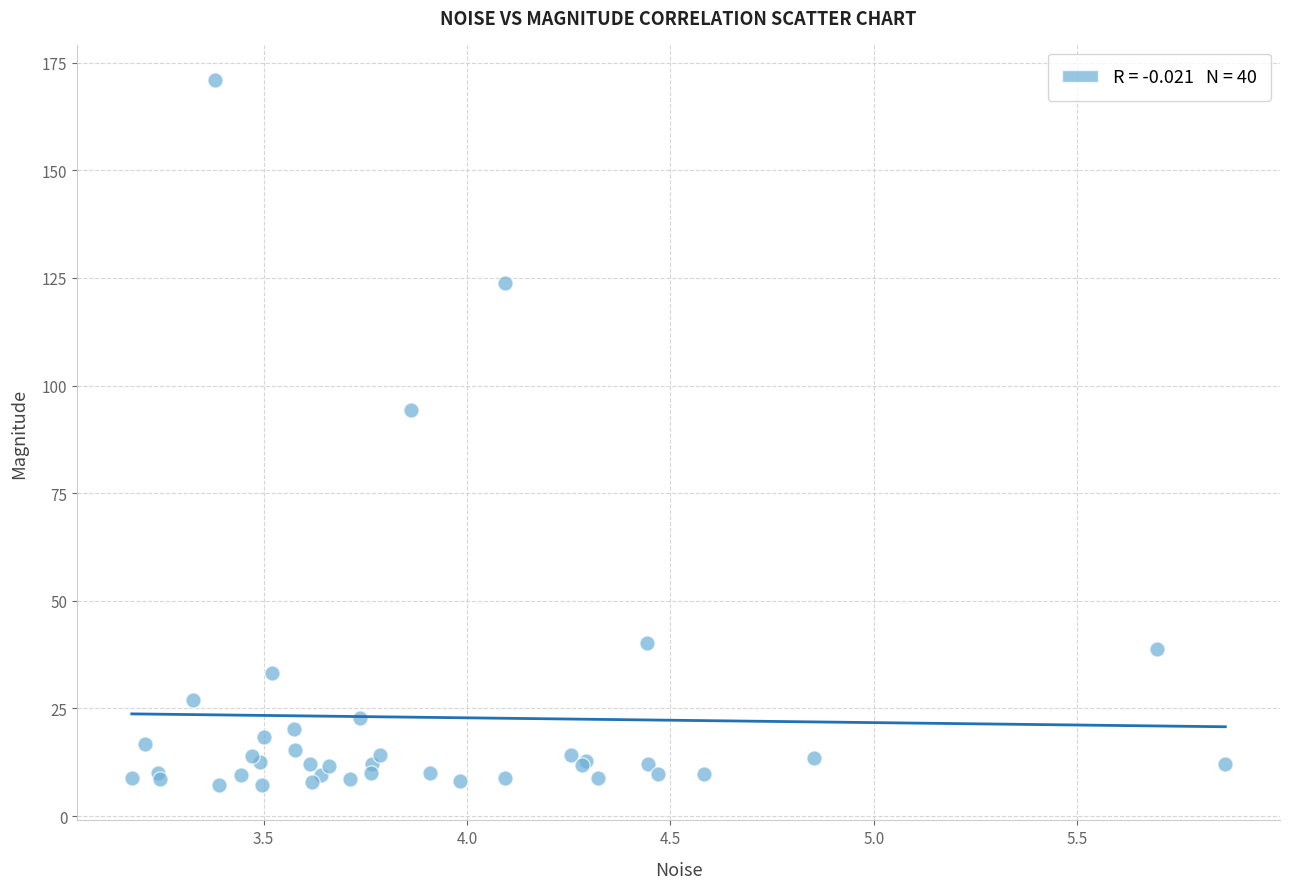

What Y value in the scatter plot is closest to 89?

94.4